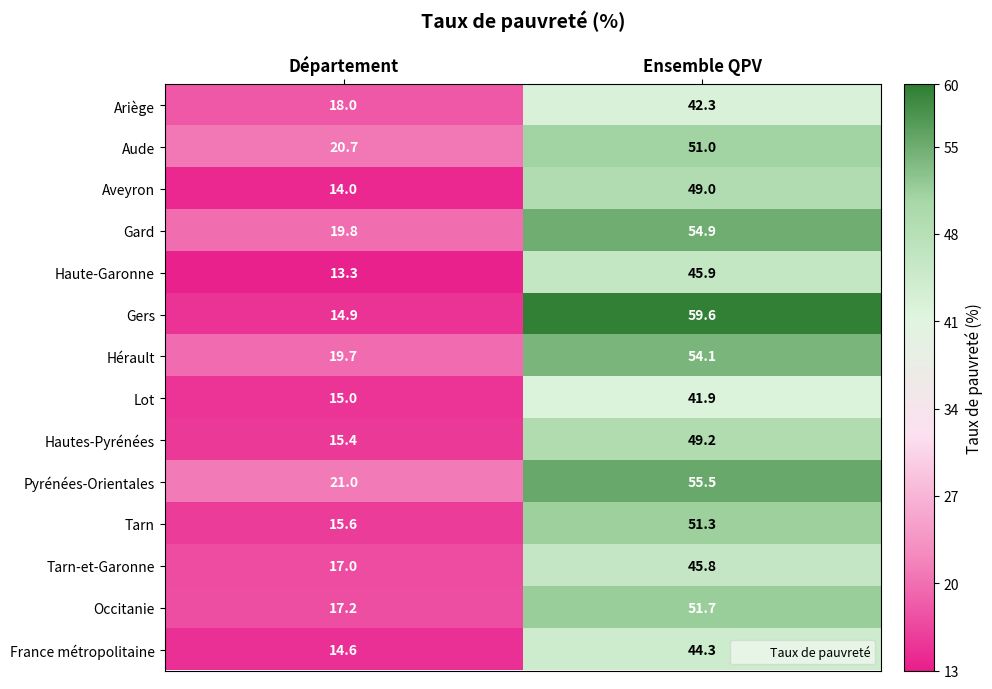

What is the difference between the highest and lowest values at Département?

7.7